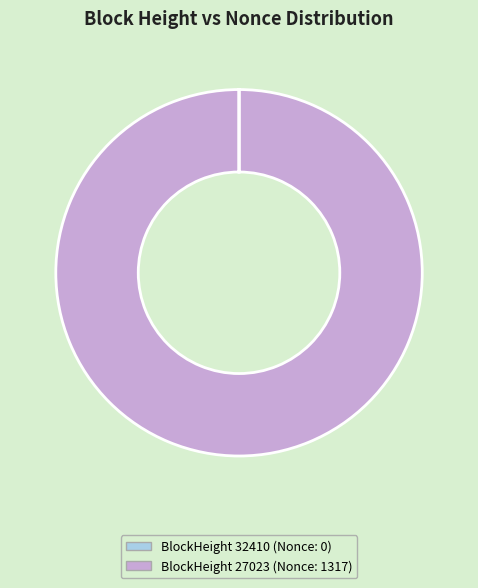

The BlockHeight 27023 (Nonce: 1317) slice represents 90% of the pie. True or false?

False